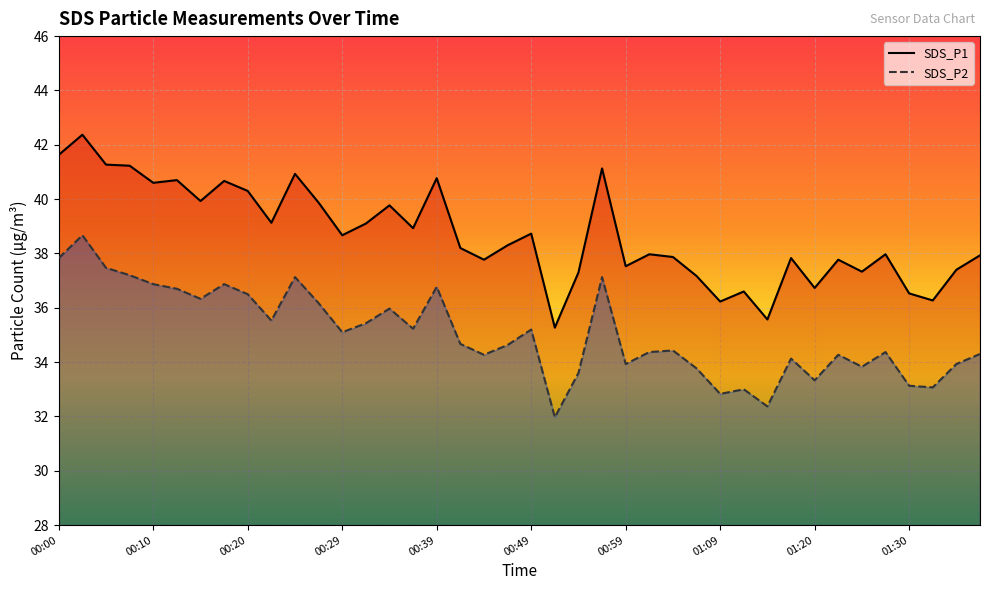

Is this an area chart (filled region under the line)?

No